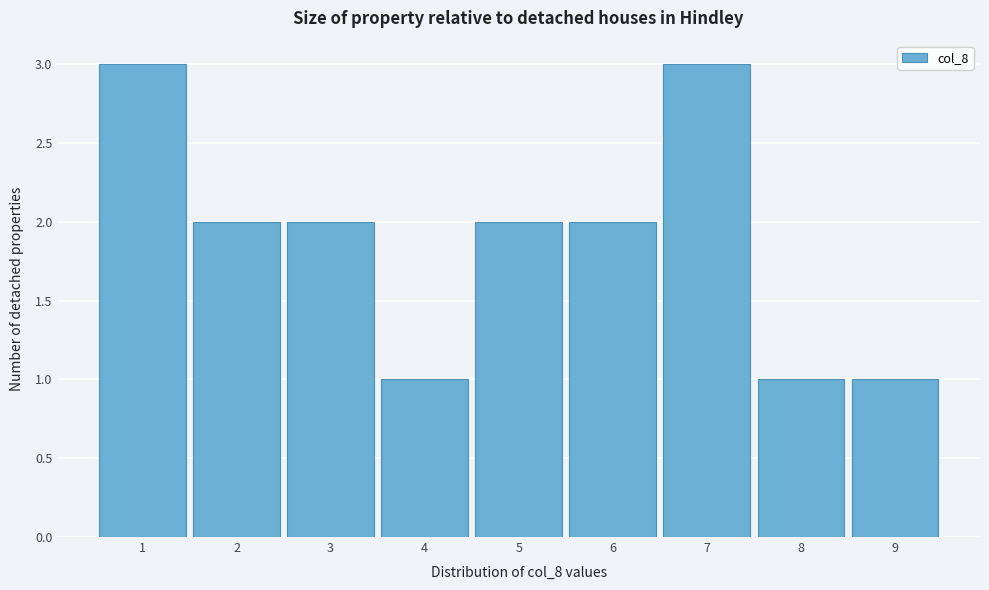

Reading left to right, list every bar in this chart as the range it spans on the x-axis followed by its height. The values are not printed on the chart, so give them approximately, as read against the axis.

0.5 to 1.5: 3
1.5 to 2.5: 2
2.5 to 3.5: 2
3.5 to 4.5: 1
4.5 to 5.5: 2
5.5 to 6.5: 2
6.5 to 7.5: 3
7.5 to 8.5: 1
8.5 to 9.5: 1